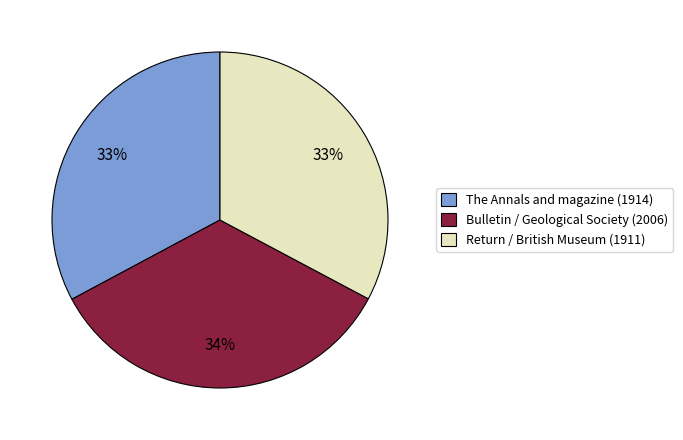

Which slice is the largest?

Bulletin / Geological Society (2006)